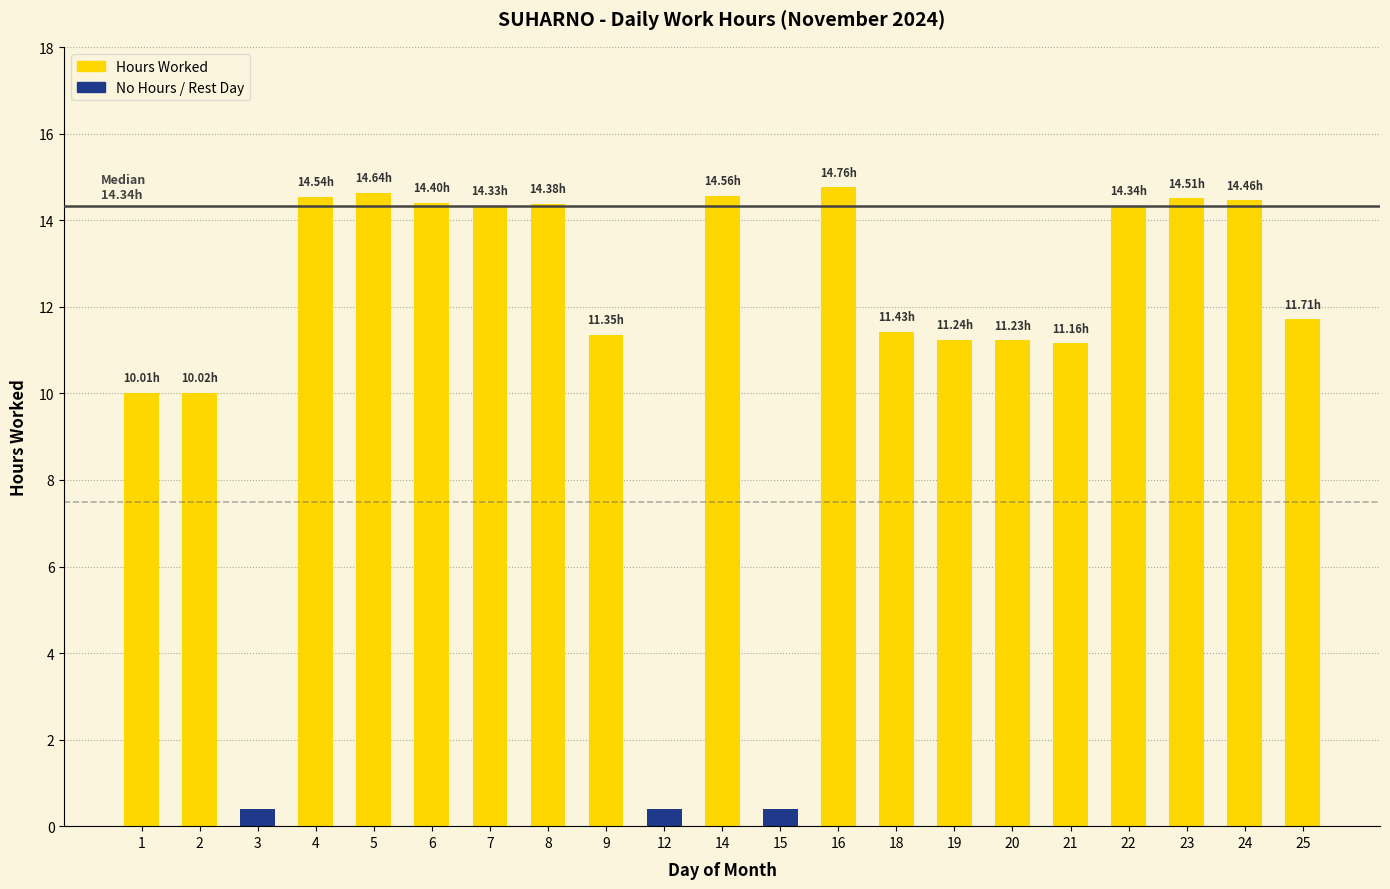

Count the number of values greater than 11.

16